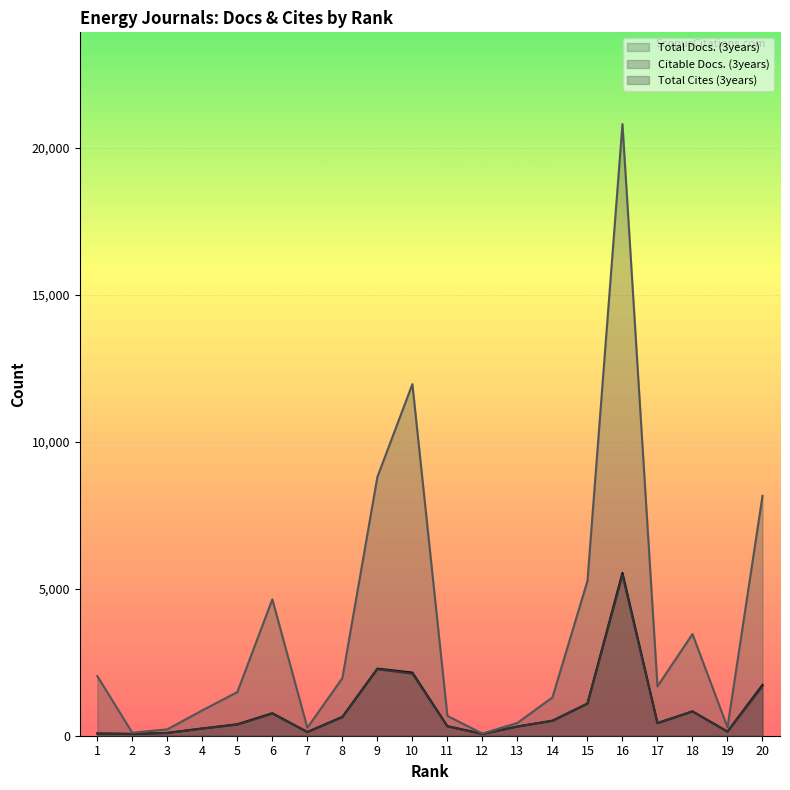

How many interior local valleys does the Total Docs. (3years) series have?

5